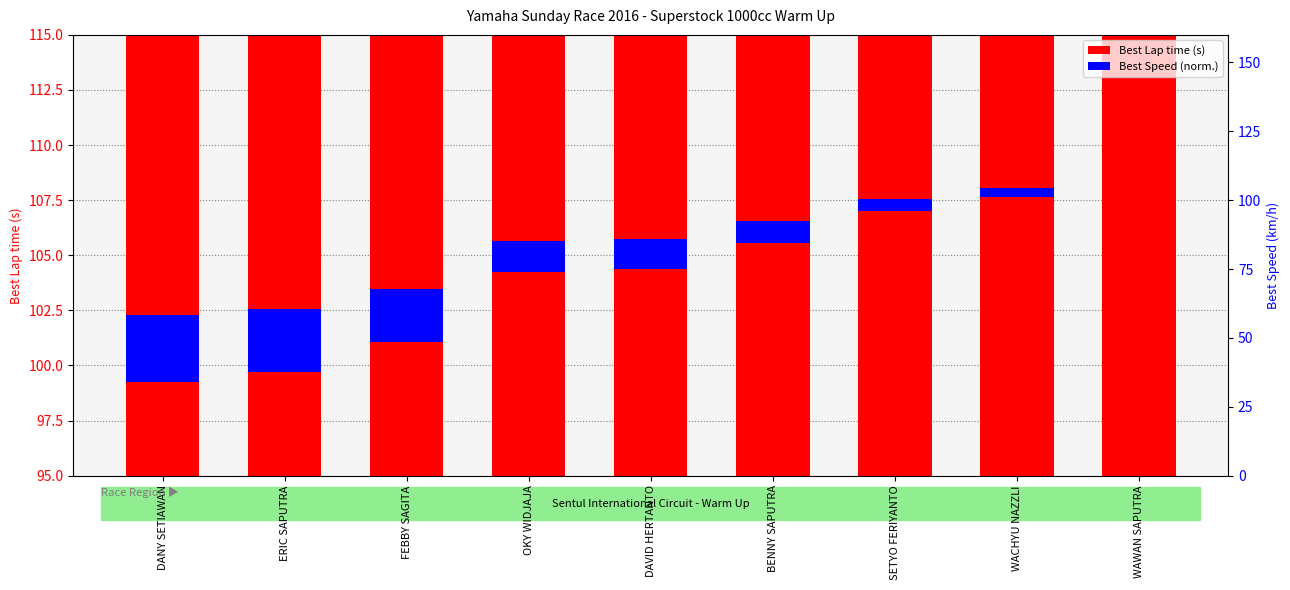

The value of Best Lap time (s) at SETYO FERIYANTO is 106.8. True or false?

True